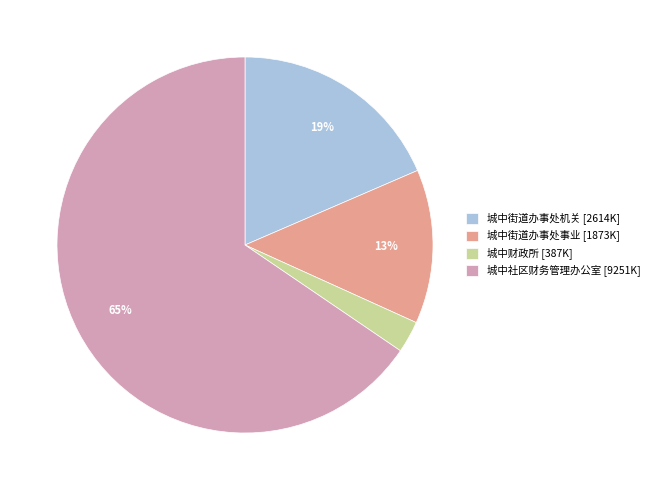

What is the majority slice?

城中社区财务管理办公室